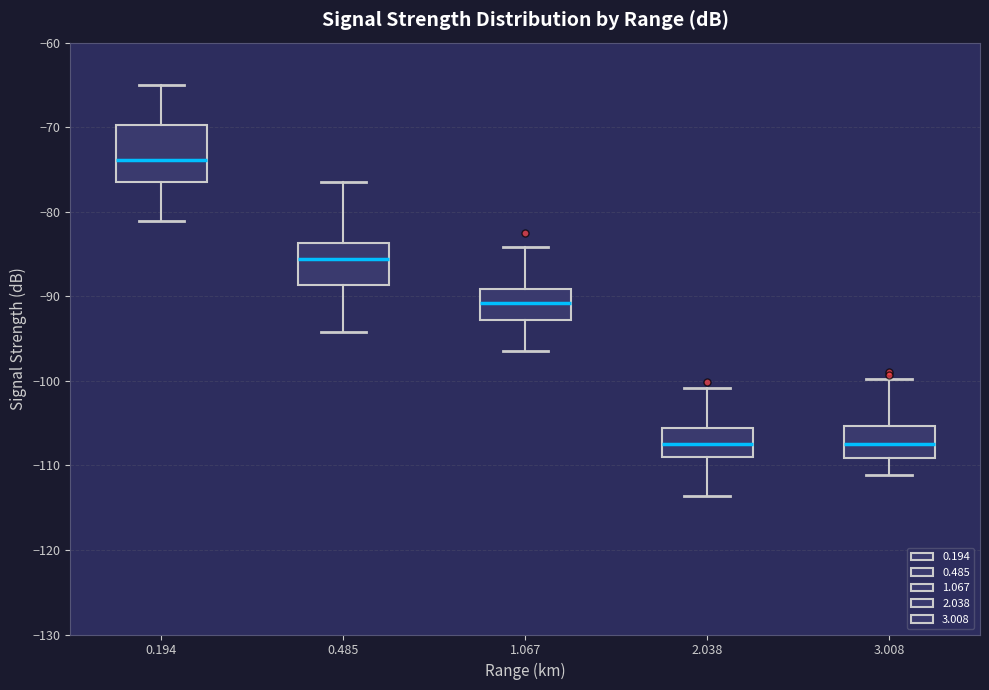

Reading left to right, transcribe this box plot: for each box, give where its median line is, the range the box spans, and where its two whiskers end, as read against the y-axis. The values are not printed on the chart, so give them approximately, as read against the axis.

0.194: median -74, box -76 to -70, whiskers -81 to -65
0.485: median -86, box -89 to -84, whiskers -94 to -76
1.067: median -91, box -93 to -89, whiskers -96 to -84
2.038: median -107, box -109 to -106, whiskers -114 to -101
3.008: median -107, box -109 to -105, whiskers -111 to -100